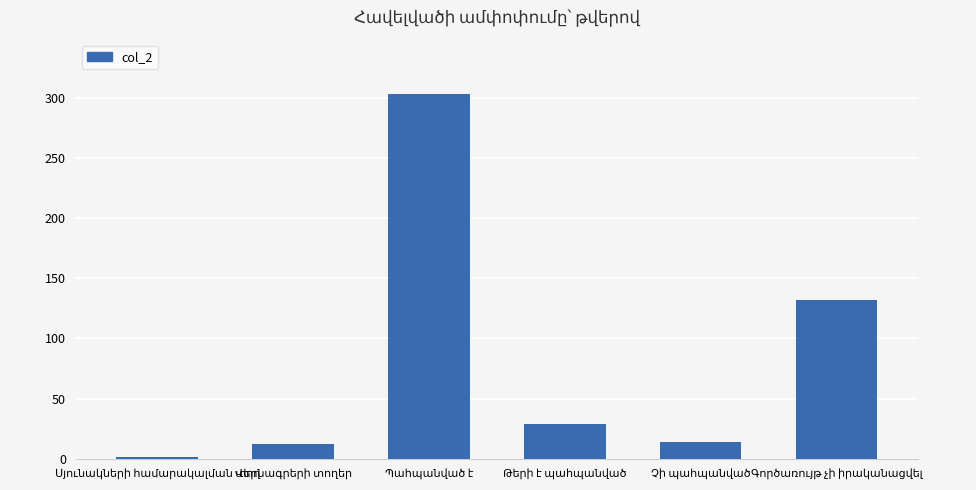

Are the bars horizontal?

No